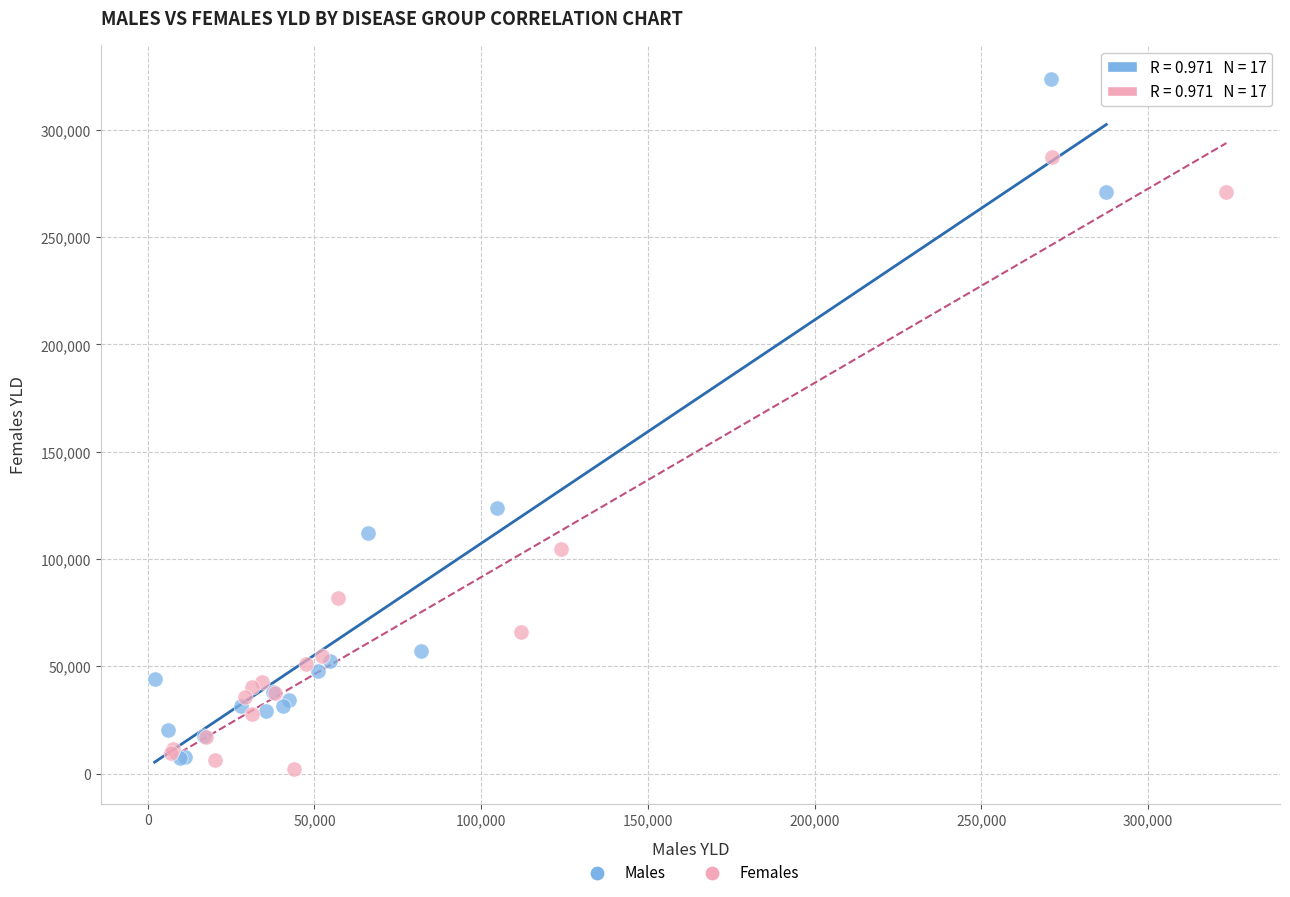

What are all the series names shown in the legend?

Males, Females